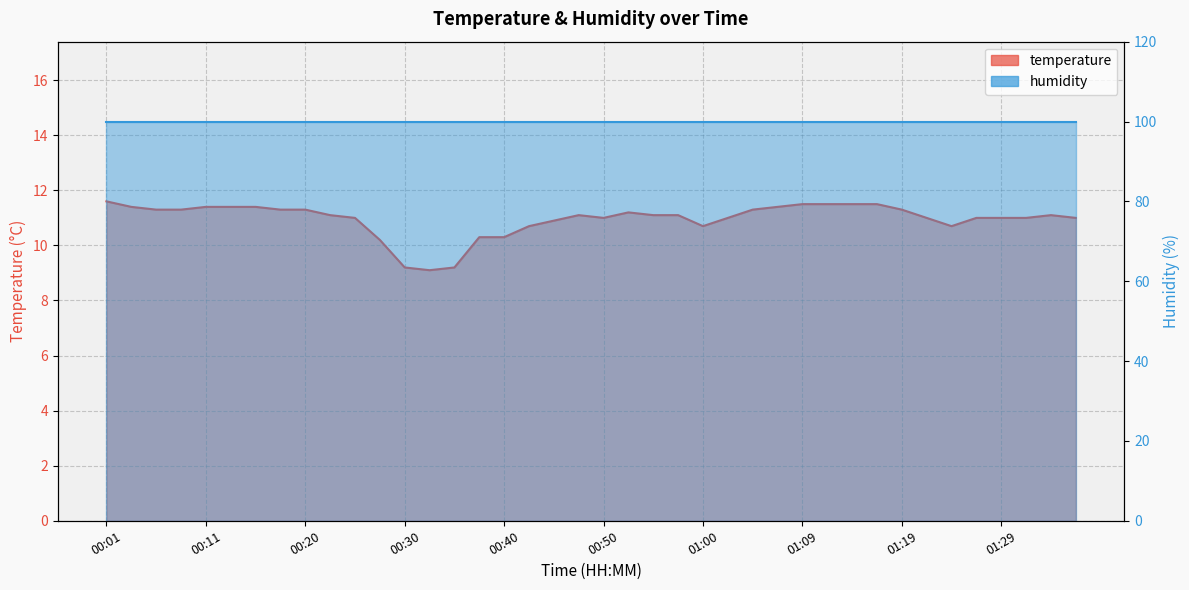

List the labels in order of value, largest first.

00:01, 01:09, 01:12, 01:14, 01:17, 00:03, 00:11, 00:13, 00:16, 01:07, 00:06, 00:08, 00:18, 00:20, 01:04, 01:19, 00:52, 00:23, 00:47, 00:55, 00:57, 01:34, 00:25, 00:50, 01:02, 01:22, 01:27, 01:29, 01:31, 01:36, 00:45, 00:42, 01:00, 01:24, 00:38, 00:40, 00:28, 00:30, 00:35, 00:33